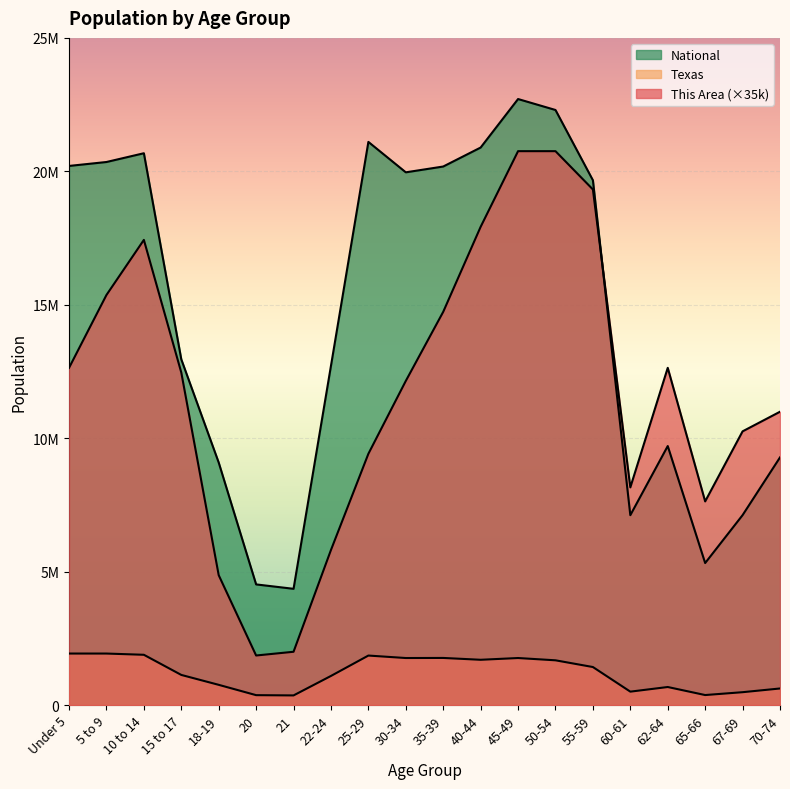

List the series in order of their peak value, lowest first.

Texas, This Area, National